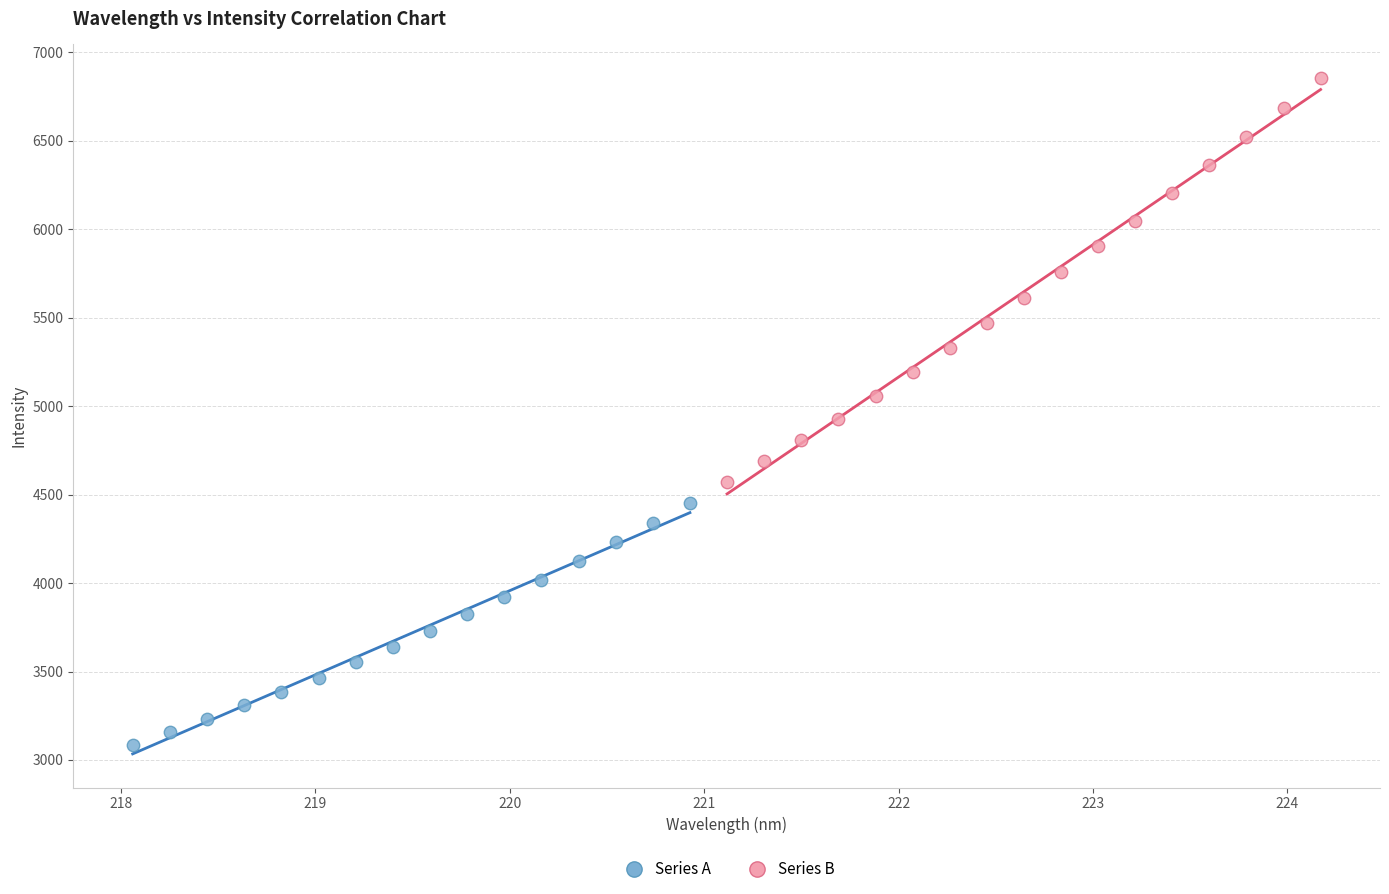

Which series reaches the maximum Y coordinate?

Series B